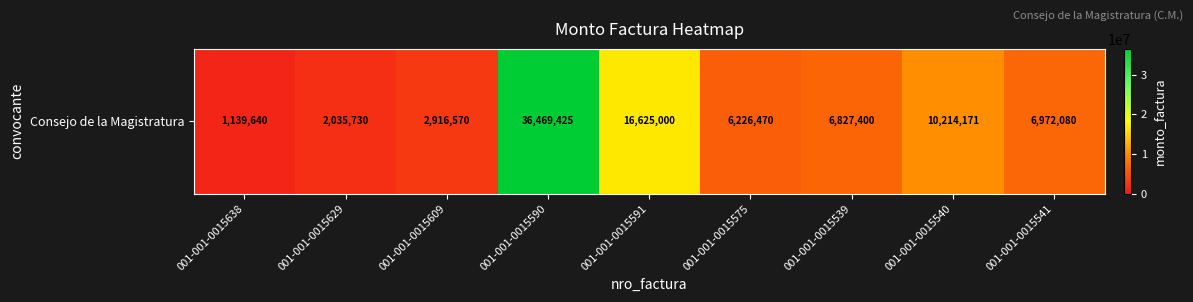

At which category does the chart reach its peak across all series?

001-001-0015590